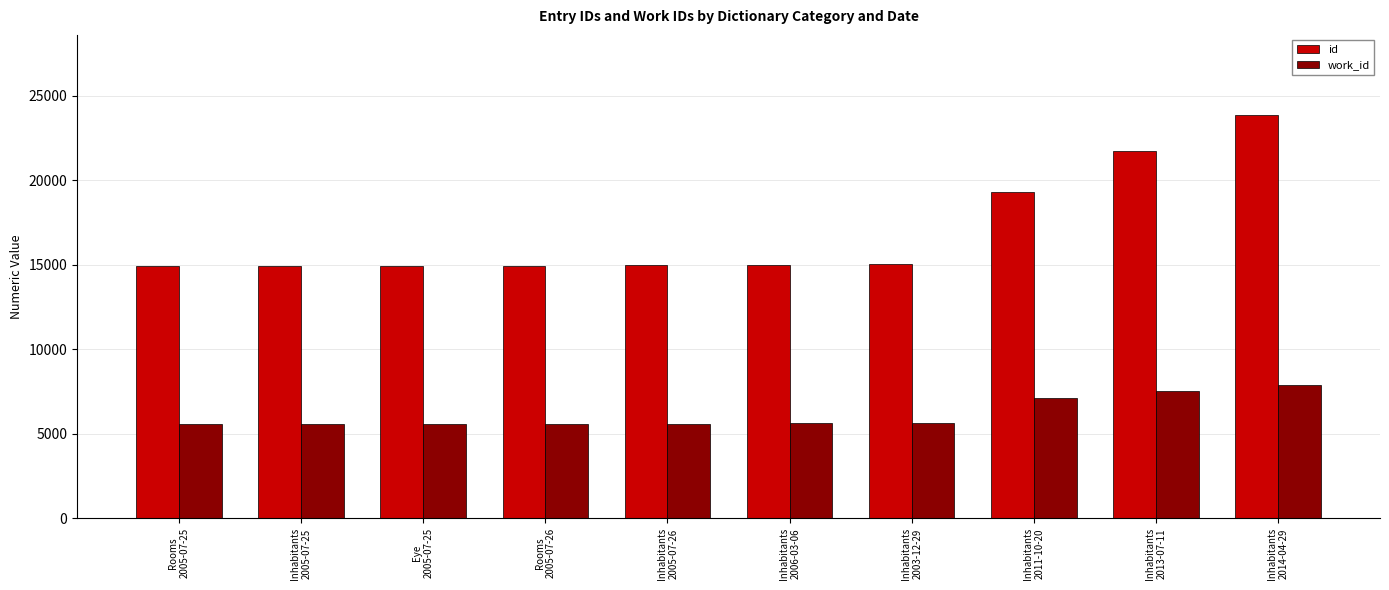

How many categories are shown in the chart?

10